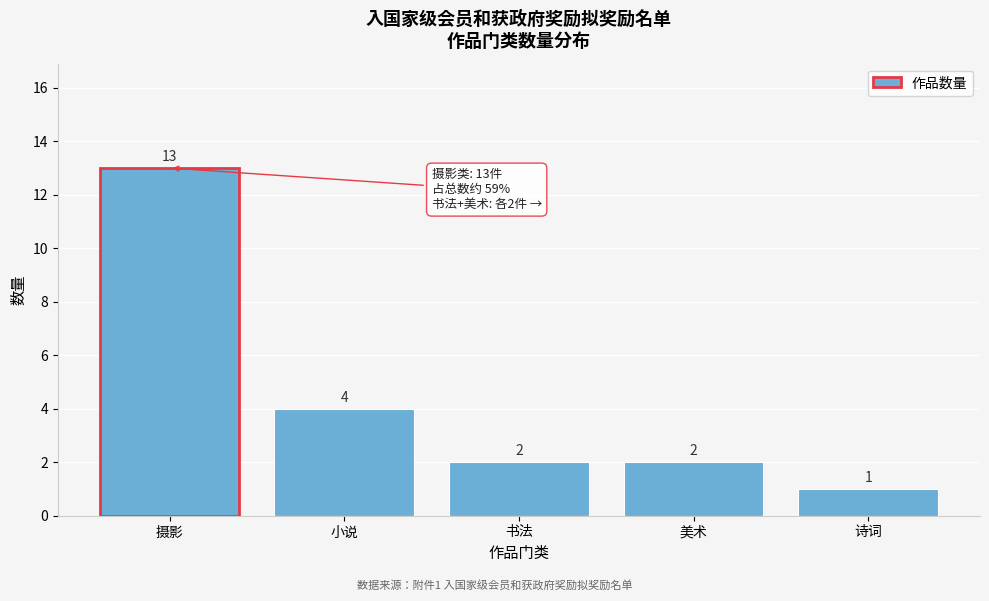

Reading right to left, extract all data points from this chart.

诗词=1	美术=2	书法=2	小说=4	摄影=13